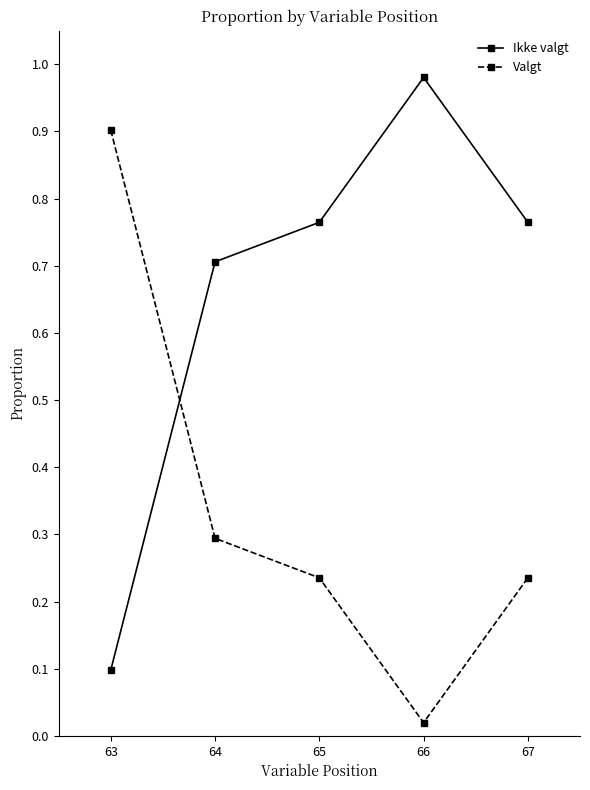

Which series has the largest total across all categories?

Ikke valgt